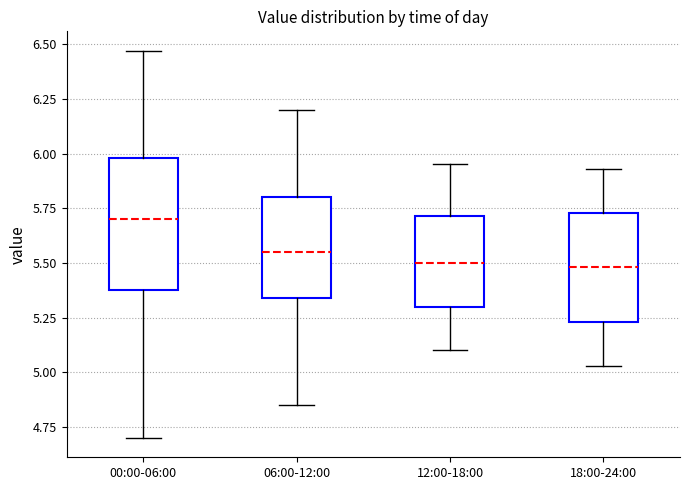

Reading left to right, read every box against the y-axis: the position of its median line, the range the box covers, and the ends of its whiskers. The values are not printed on the chart, so give them approximately, as read against the axis.

00:00-06:00: median 5.70, box 5.40 to 6.00, whiskers 4.70 to 6.45
06:00-12:00: median 5.55, box 5.35 to 5.80, whiskers 4.85 to 6.20
12:00-18:00: median 5.50, box 5.30 to 5.70, whiskers 5.10 to 5.95
18:00-24:00: median 5.50, box 5.25 to 5.75, whiskers 5.05 to 5.95